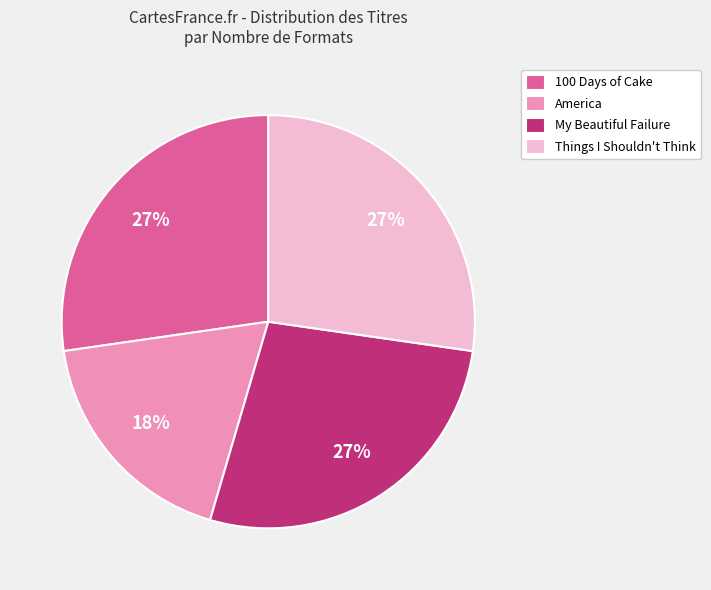

Is the sum of America and 100 Days of Cake greater than half?

No